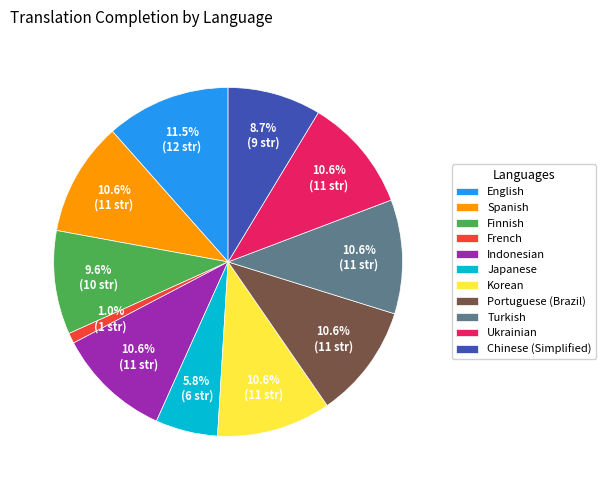

Does any single category account for the majority?

No